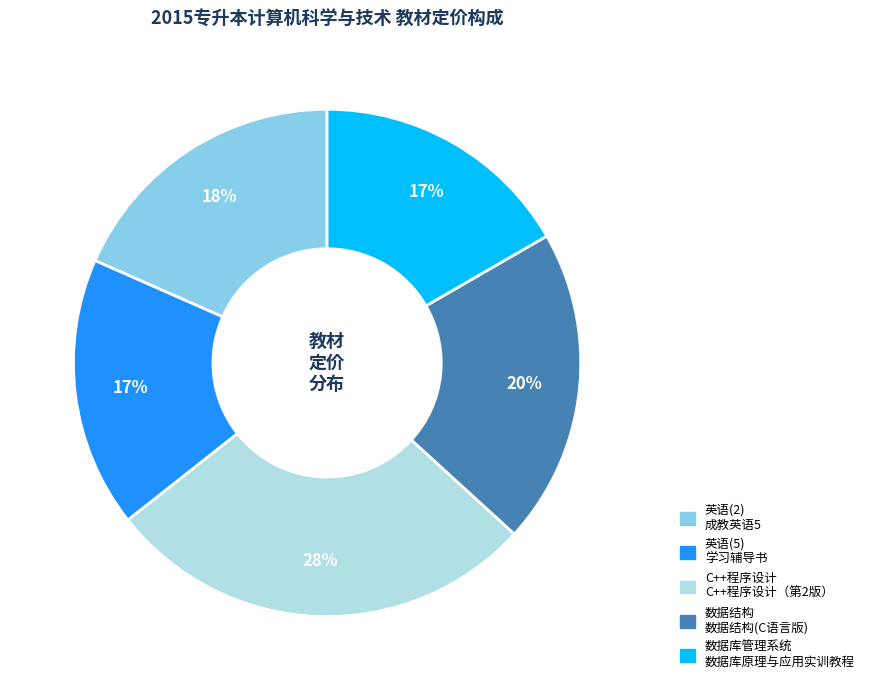

What is the ratio of the value at 数据库管理系统 数据库原理与应用实训教程 to the value at C++程序设计 C++程序设计（第2版）?

0.6